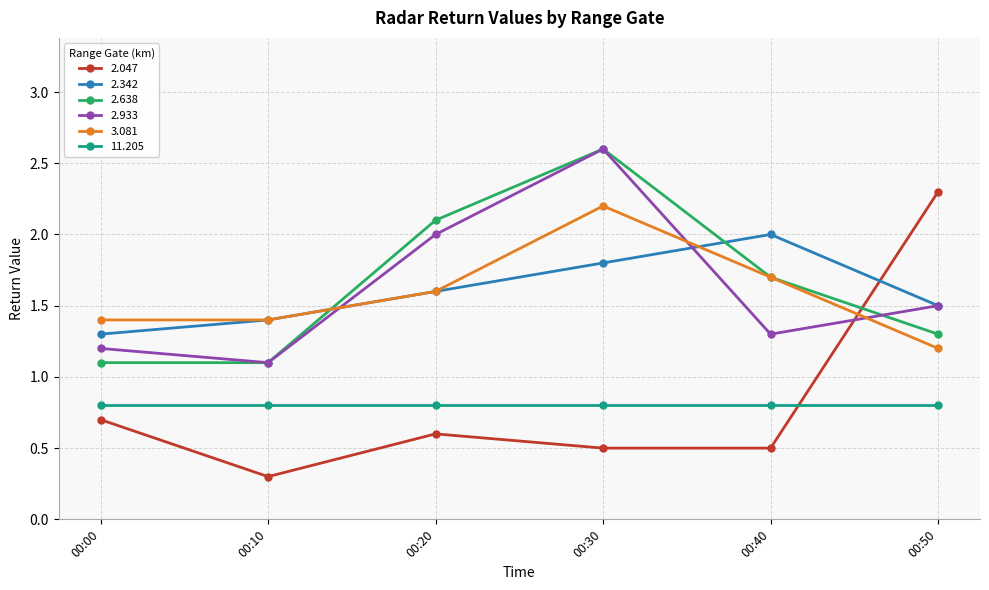

Rank the categories by 2.342 value from lowest to highest.

00:00, 00:10, 00:50, 00:20, 00:30, 00:40